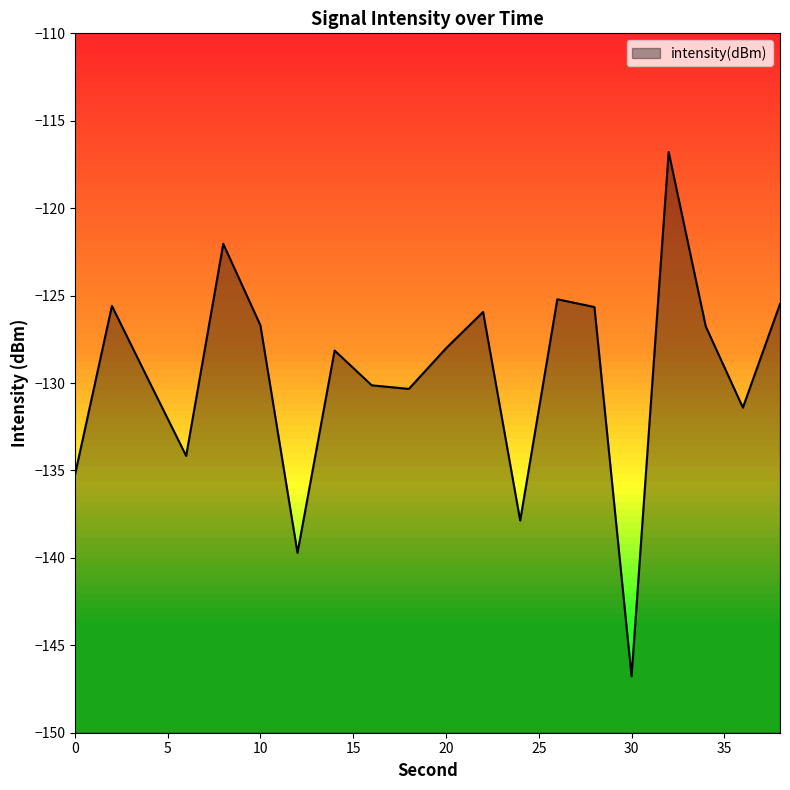

At which category does the data reach its first local valley?

6